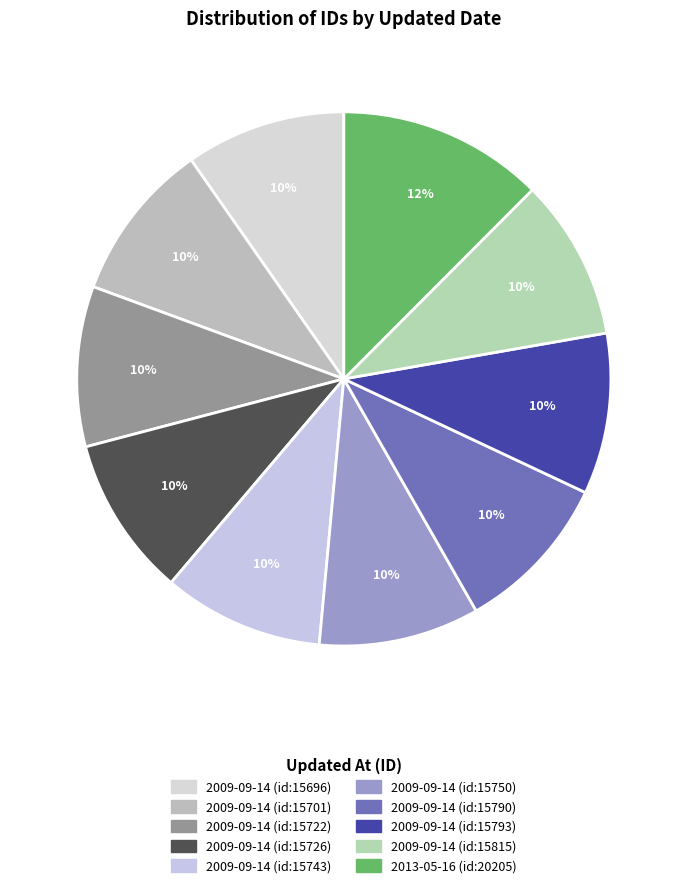

What is the total percentage of 2009-09-14 (id:15743) and 2009-09-14 (id:15790)?

19.5%